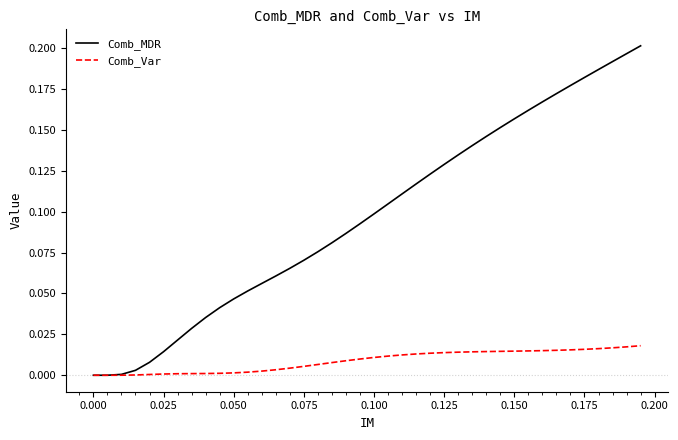

Which series has the largest total across all categories?

Comb_MDR